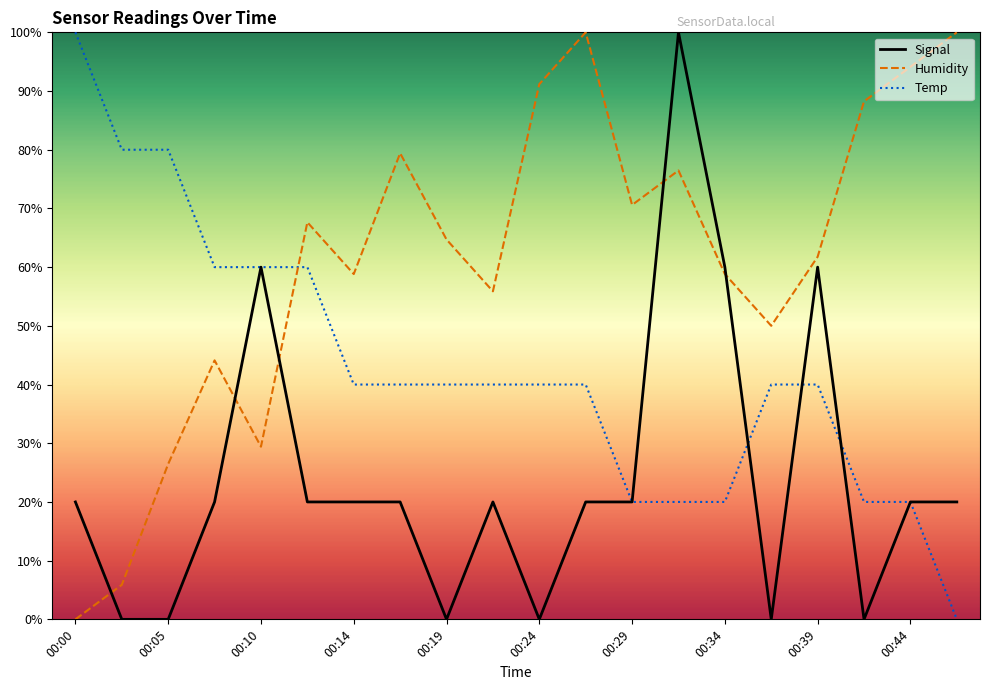

True or false: Humidity and Signal cross at least once.

True